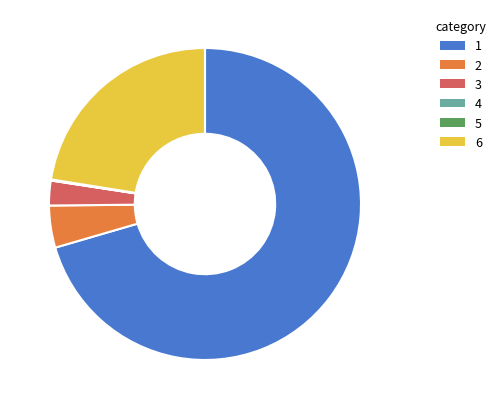

Which category has the biggest portion of the pie?

1